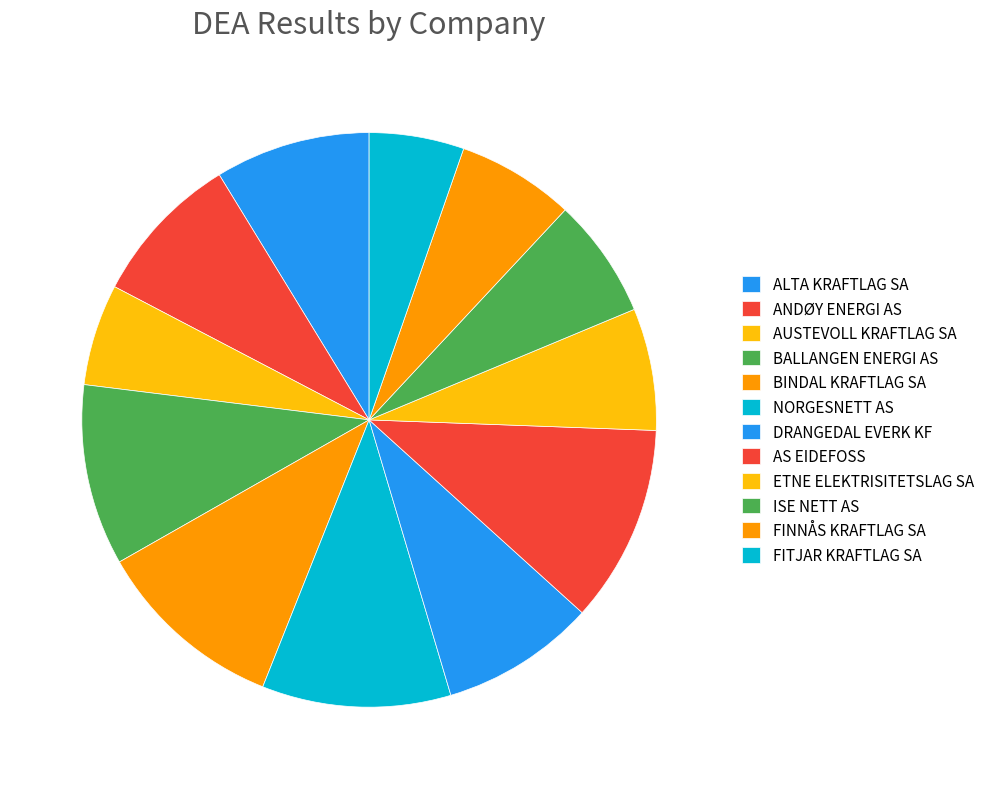

Rank the categories by value from highest to lowest.

AS EIDEFOSS, BINDAL KRAFTLAG SA, NORGESNETT AS, BALLANGEN ENERGI AS, ALTA KRAFTLAG SA, DRANGEDAL EVERK KF, ANDØY ENERGI AS, ETNE ELEKTRISITETSLAG SA, ISE NETT AS, FINNÅS KRAFTLAG SA, AUSTEVOLL KRAFTLAG SA, FITJAR KRAFTLAG SA